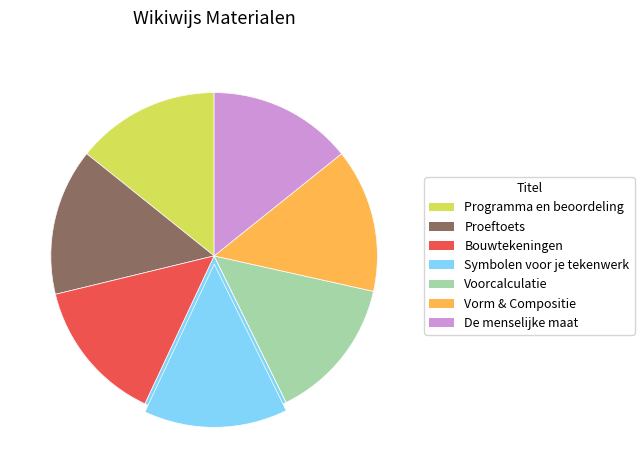

Does any single category account for the majority?

No